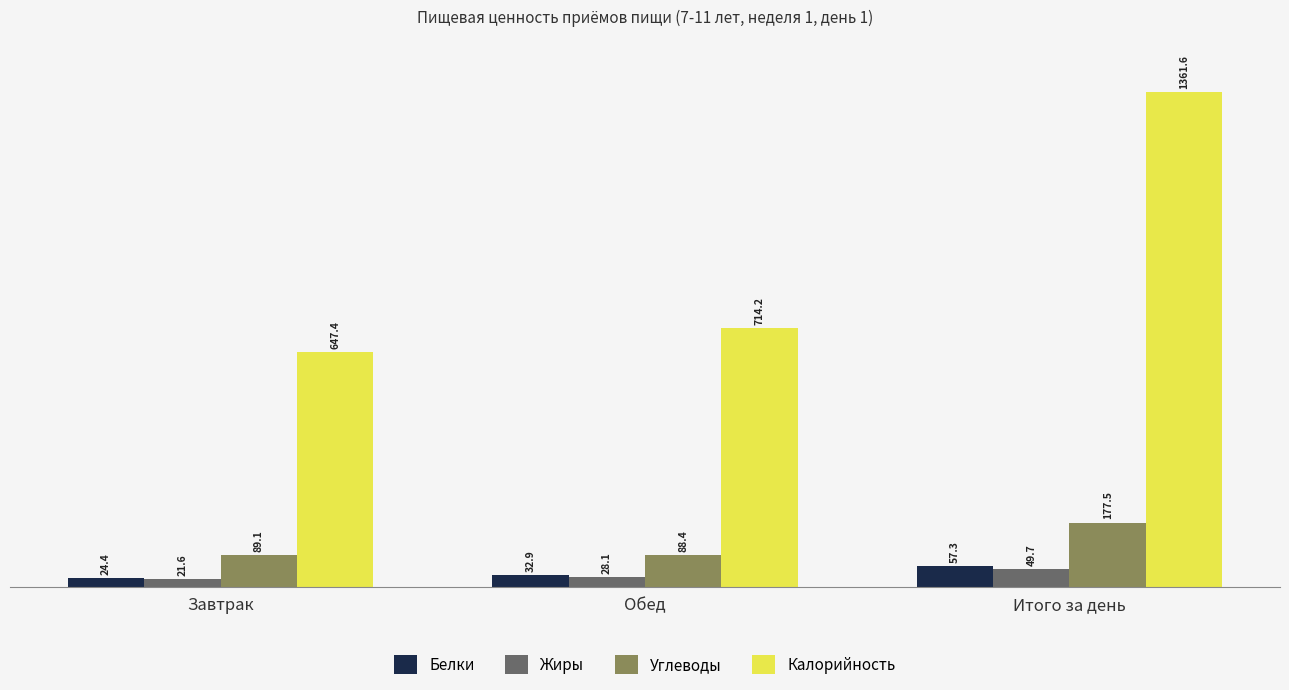

What is the sum of the Белки values at Обед and Итого за день?

90.2